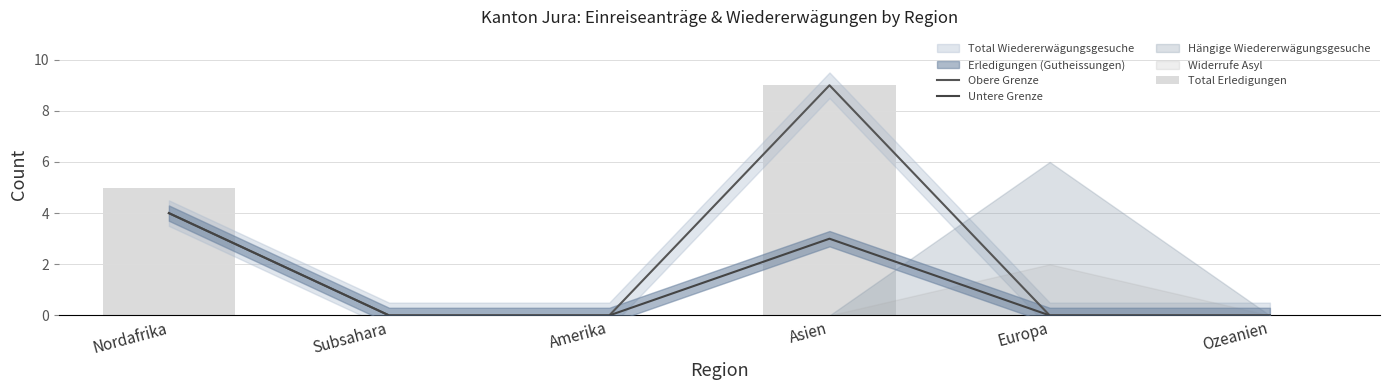

At which label does Untere Grenze reach its peak?

Nordafrika